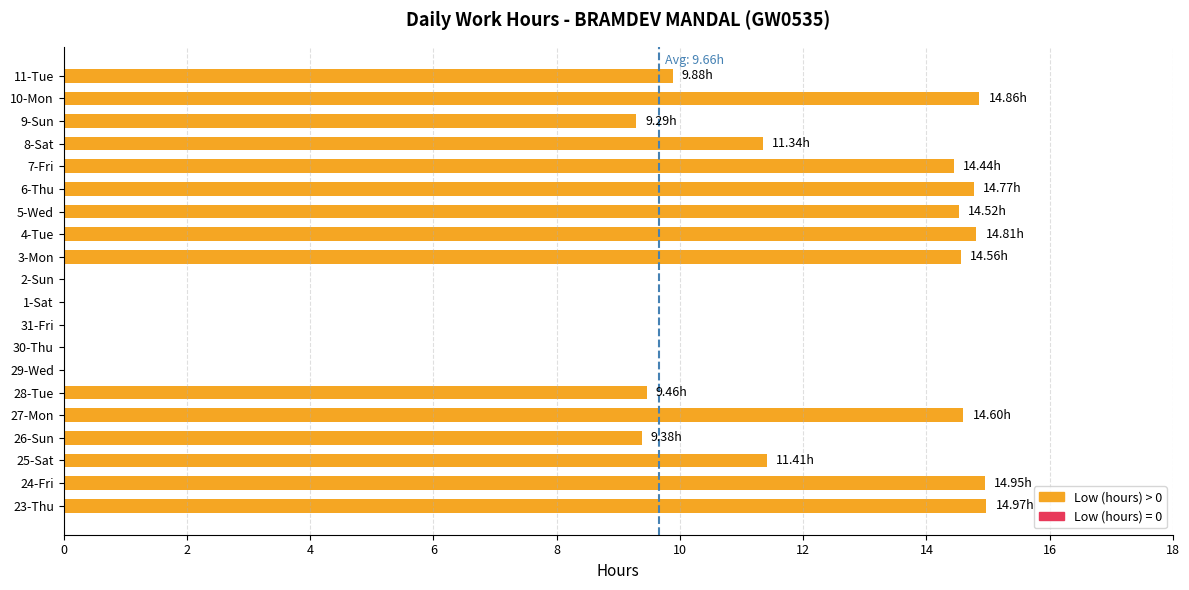

What is the average value?

9.7